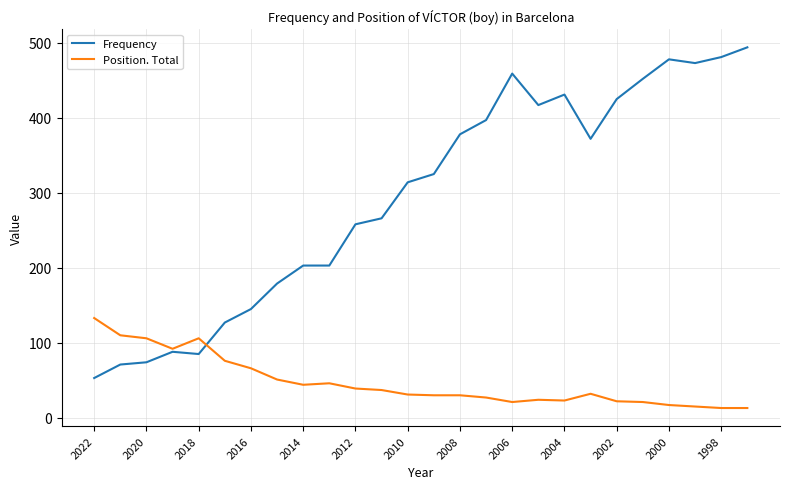

Rank the series by their average value, from highest to lowest.

Frequency, Position. Total